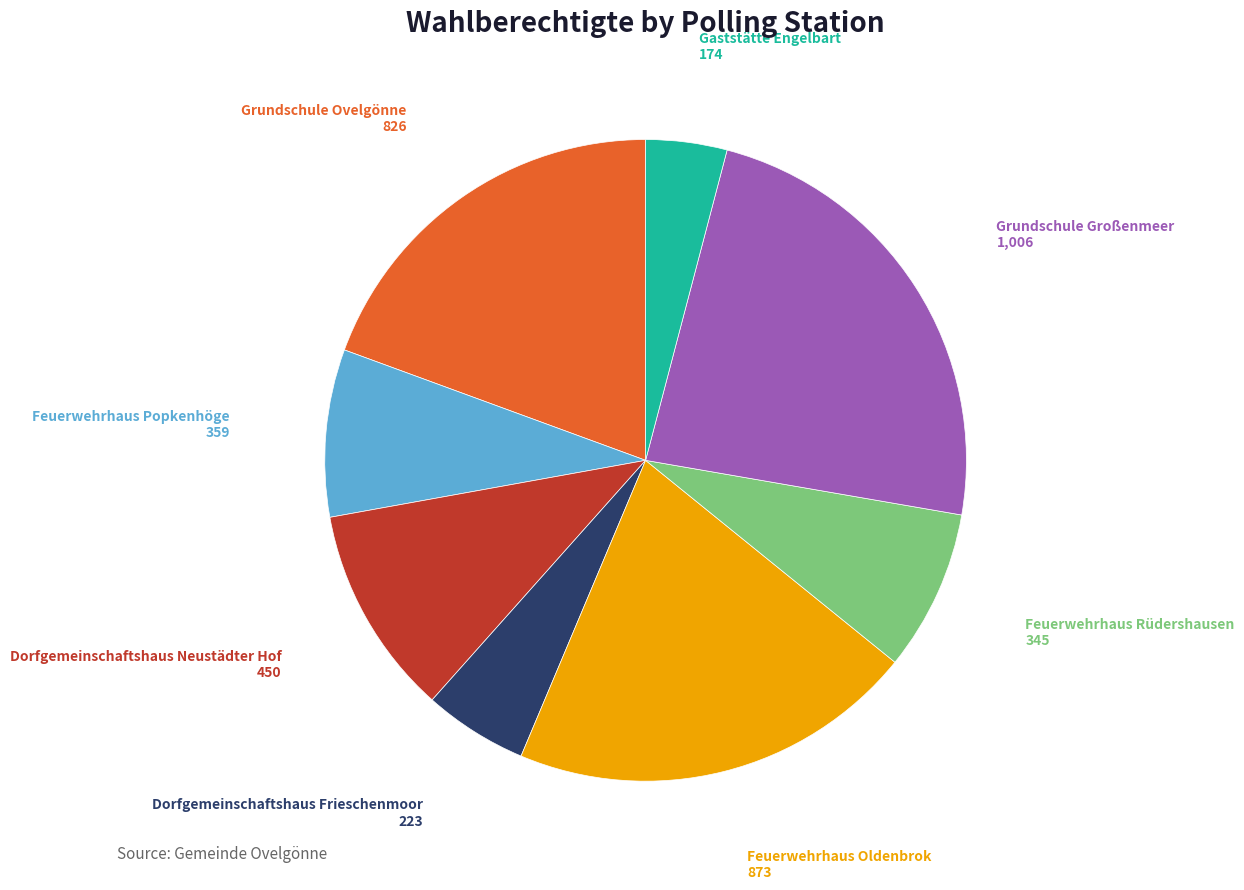

What percentage is the Feuerwehrhaus Oldenbrok slice, to the nearest percent?

21%